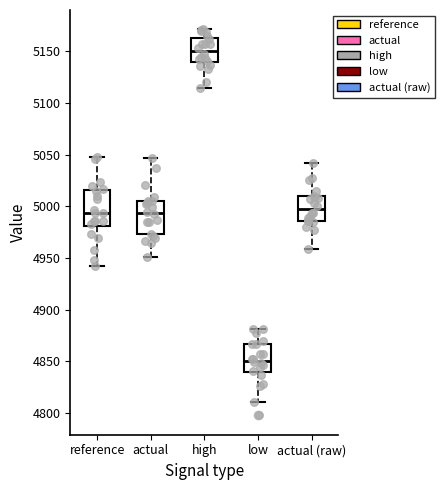

Reading left to right, read every box against the y-axis: the position of its median line, the range the box covers, and the ends of its whiskers. The values are not printed on the chart, so give them approximately, as read against the axis.

reference: median 4995, box 4980 to 5015, whiskers 4945 to 5045
actual: median 4995, box 4975 to 5005, whiskers 4950 to 5045
high: median 5150, box 5140 to 5165, whiskers 5115 to 5170
low: median 4850, box 4840 to 4865, whiskers 4810 to 4880
actual (raw): median 4995, box 4985 to 5010, whiskers 4960 to 5040